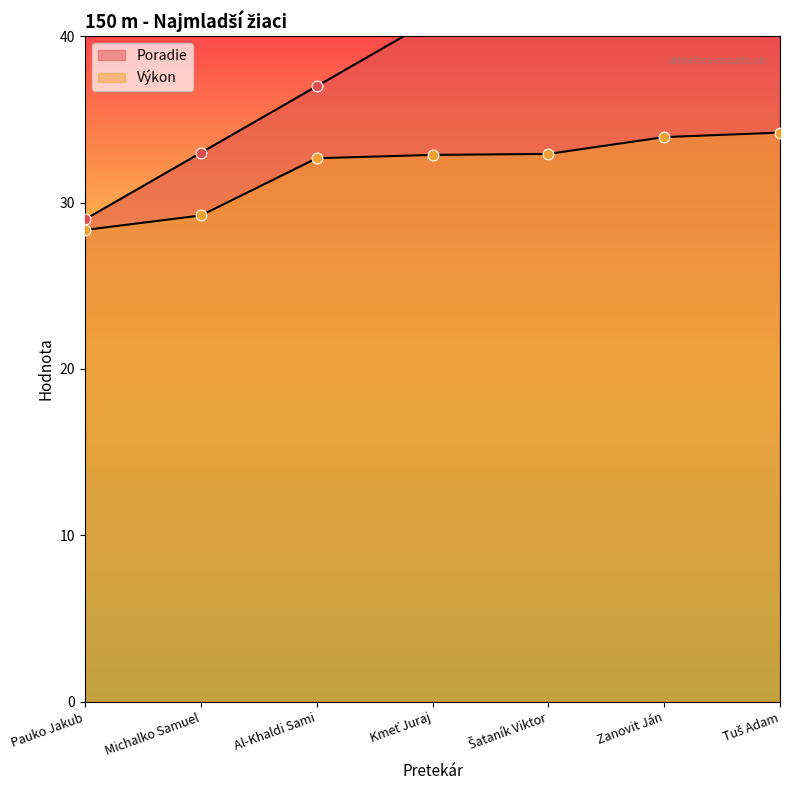

At which category is the sum across all series the highest?

Tuš Adam